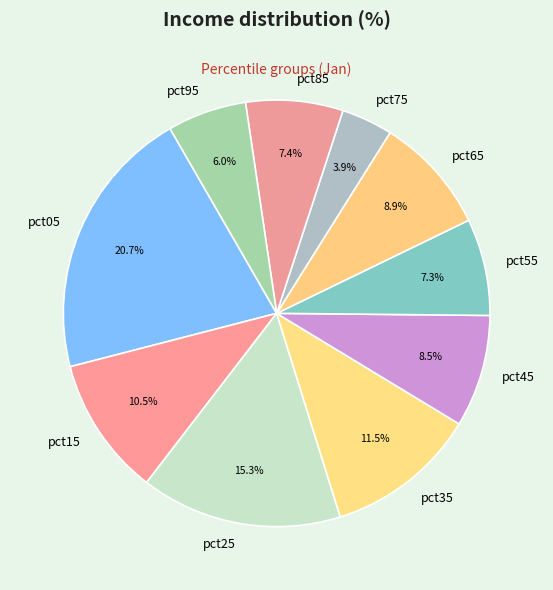

Does any single category account for the majority?

No